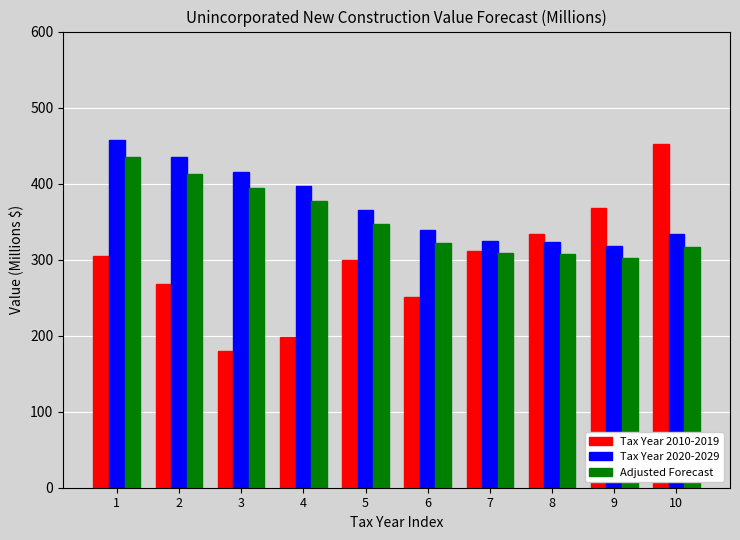

What is the sum of all Tax Year 2010-2019 values?

2965.6